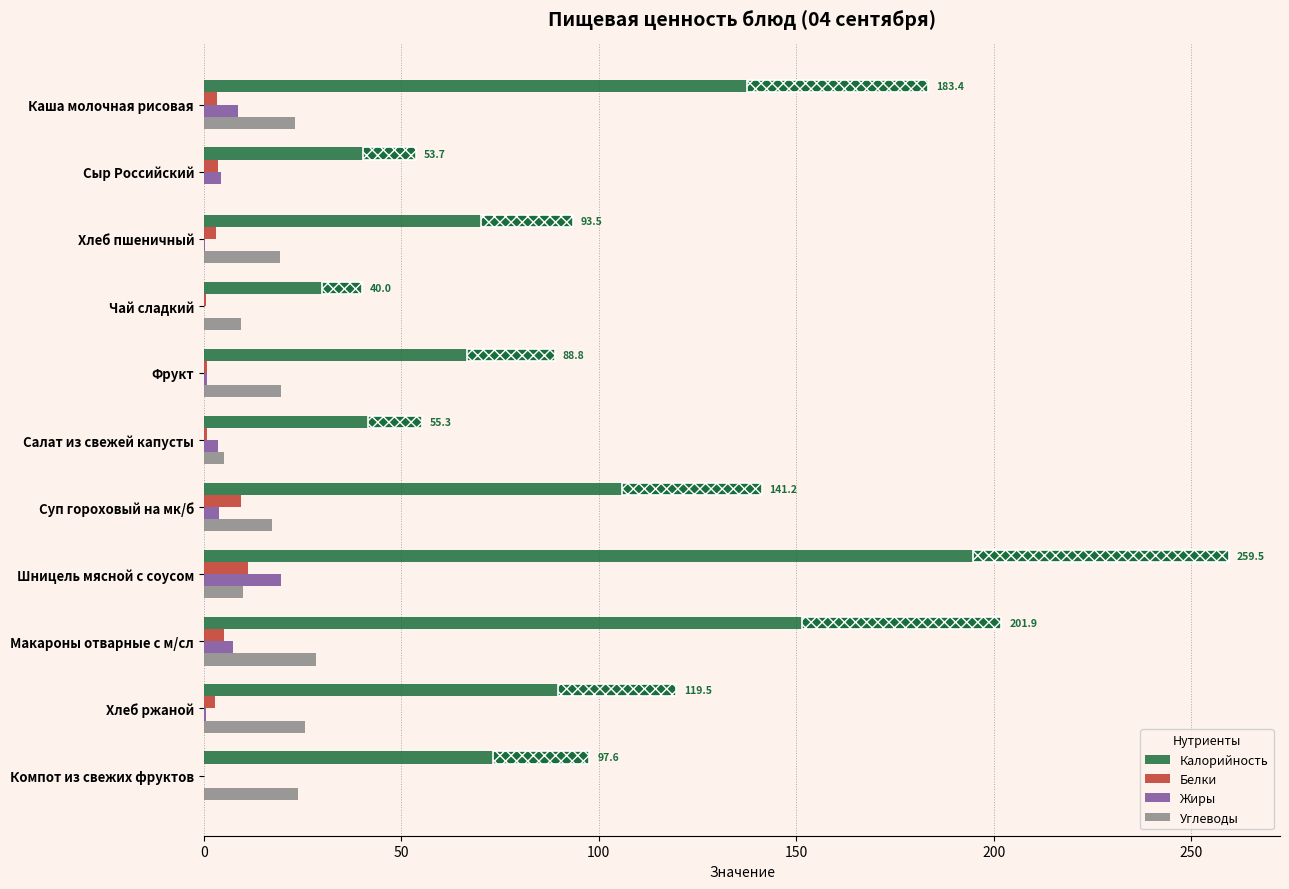

What is the sum of all Жиры values?

49.5